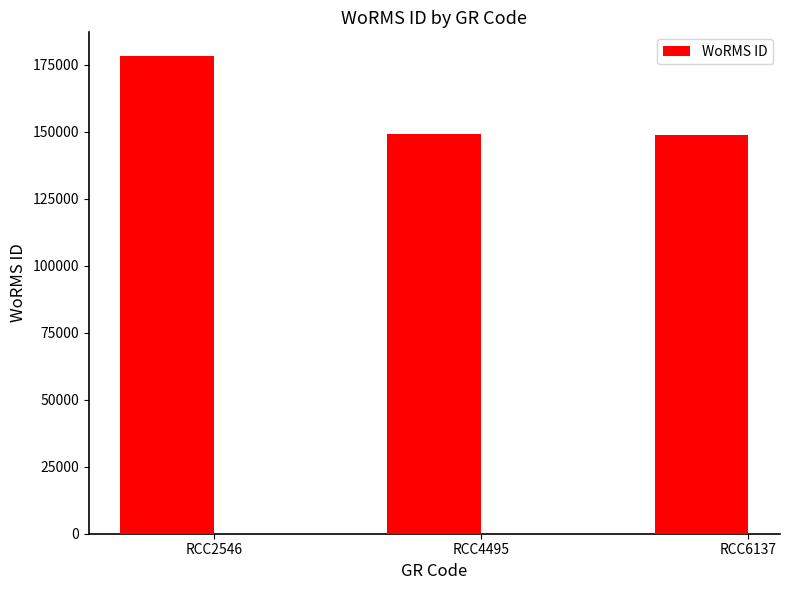

What is the maximum value shown in the chart?

178207